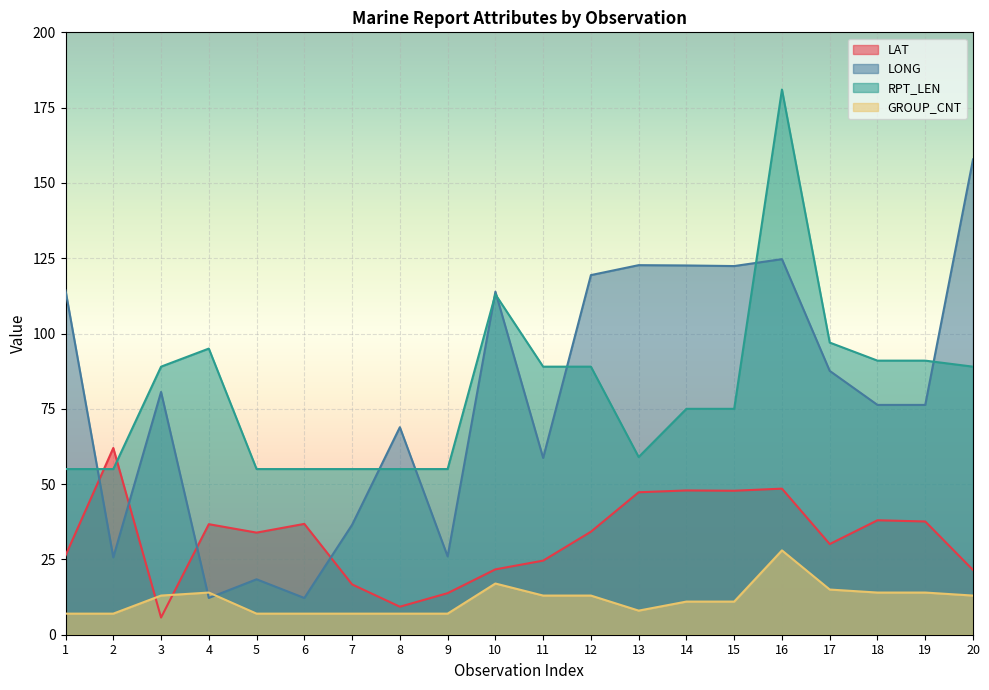

True or false: LONG and LAT intersect in this chart.

True